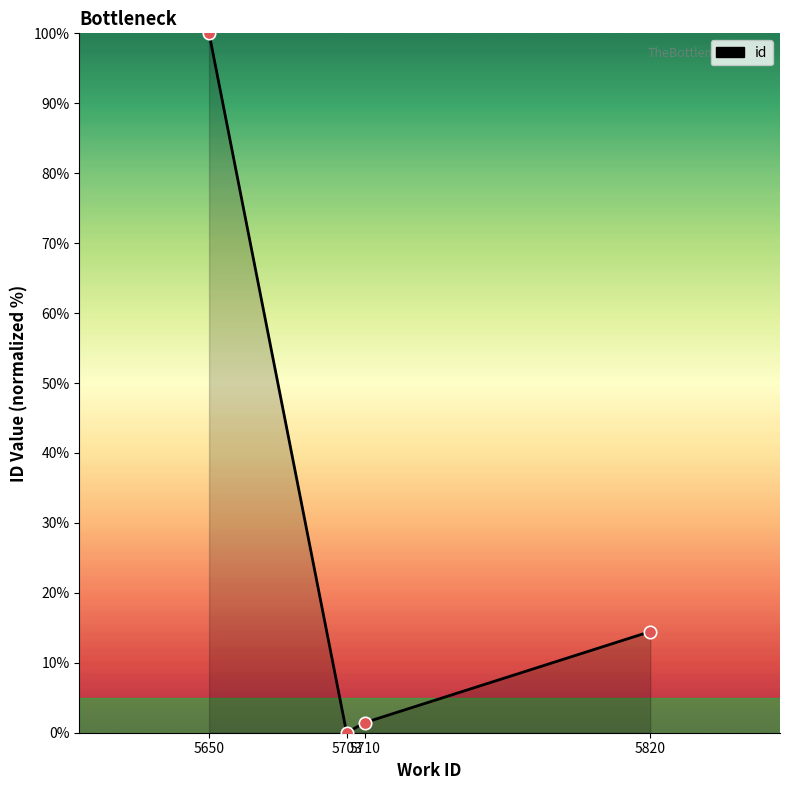

Between 5820 and 5703, which is larger?

5820